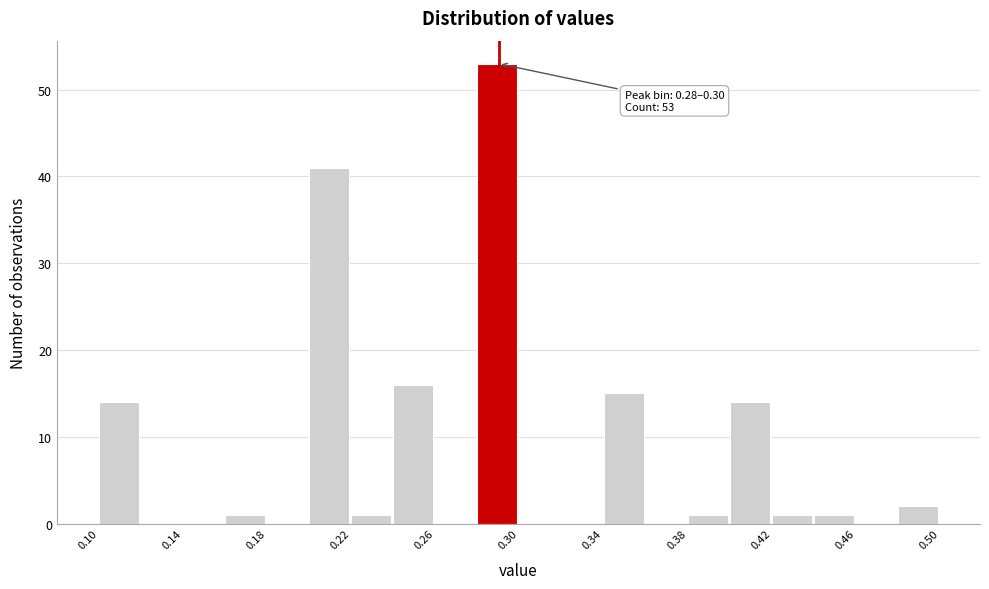

Which range on the x-axis has the tallest bar?

0.28 to 0.30